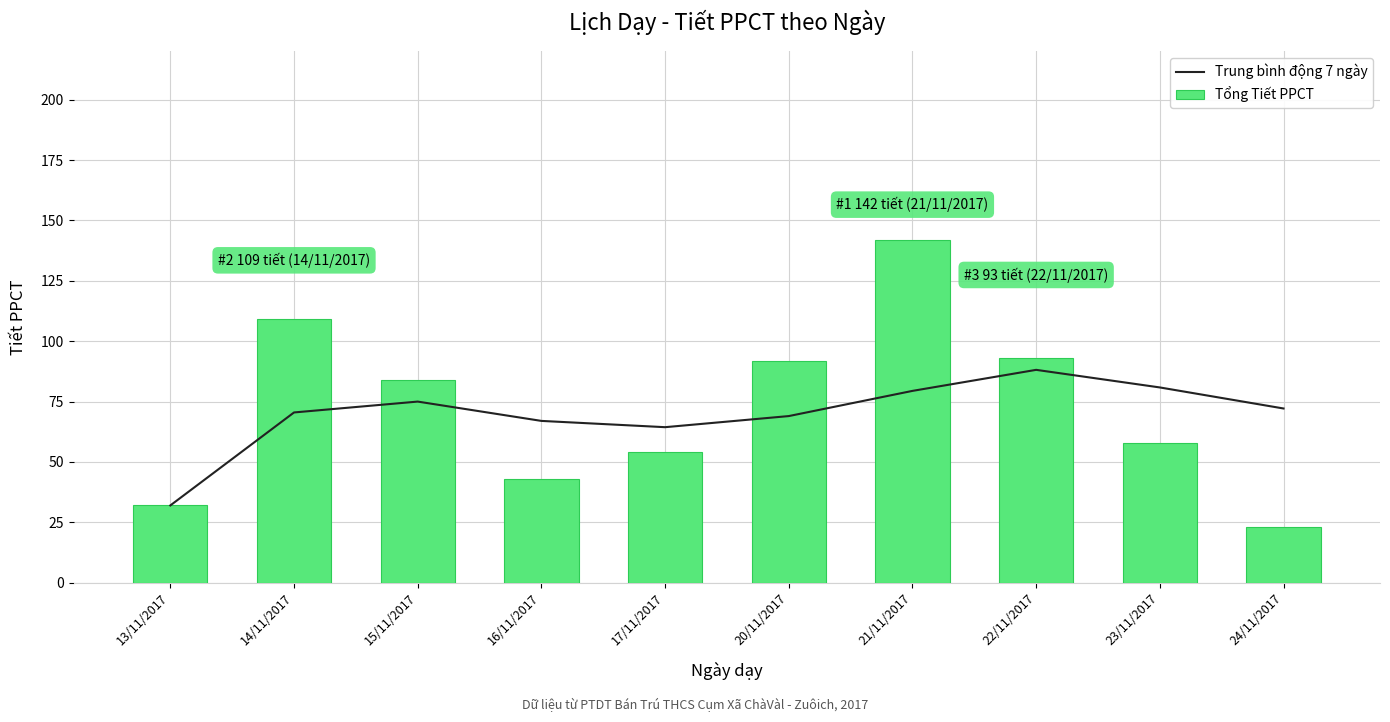

Where does the Trung bình động 7 ngày series first go above 72?

15/11/2017